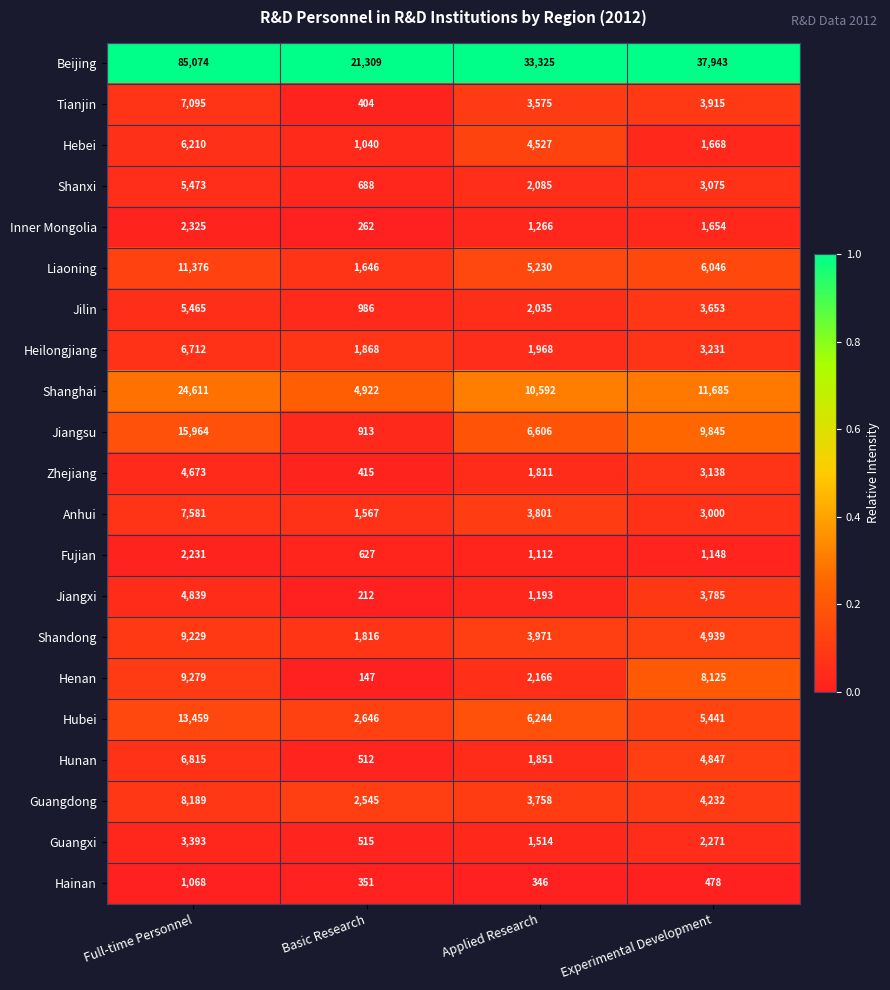

At which category is the sum across all series the highest?

Full-time Personnel